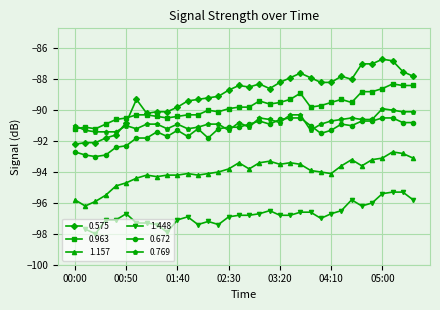

Does the chart display data point markers on the line(s)?

Yes